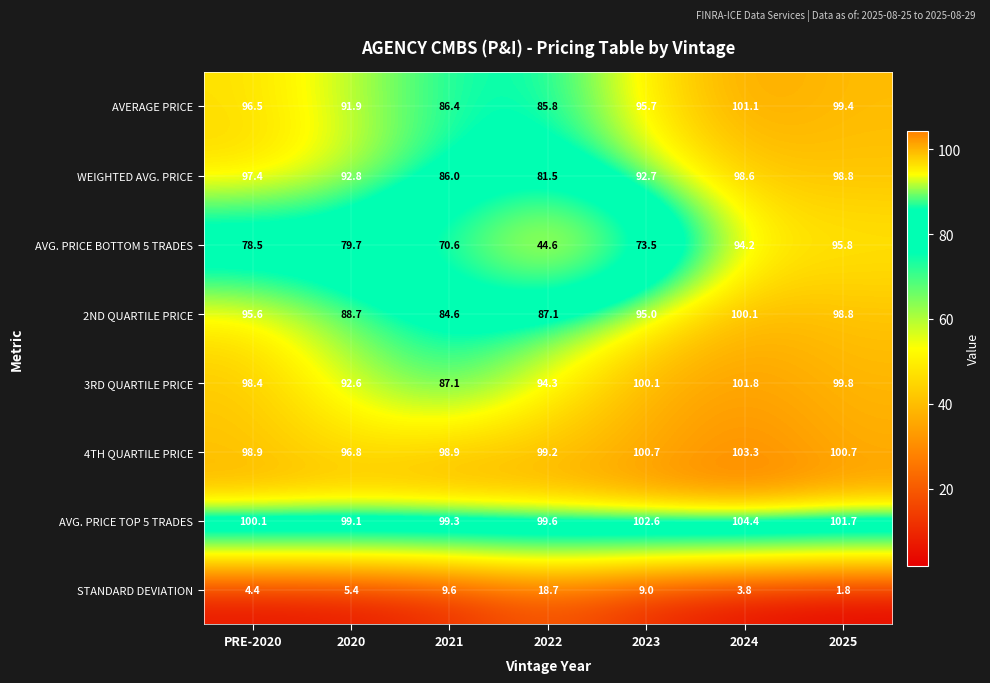

Rank the series at 2023 from highest to lowest value.

AVG. PRICE TOP 5 TRADES, 4TH QUARTILE PRICE, 3RD QUARTILE PRICE, AVERAGE PRICE, 2ND QUARTILE PRICE, WEIGHTED AVG. PRICE, AVG. PRICE BOTTOM 5 TRADES, STANDARD DEVIATION